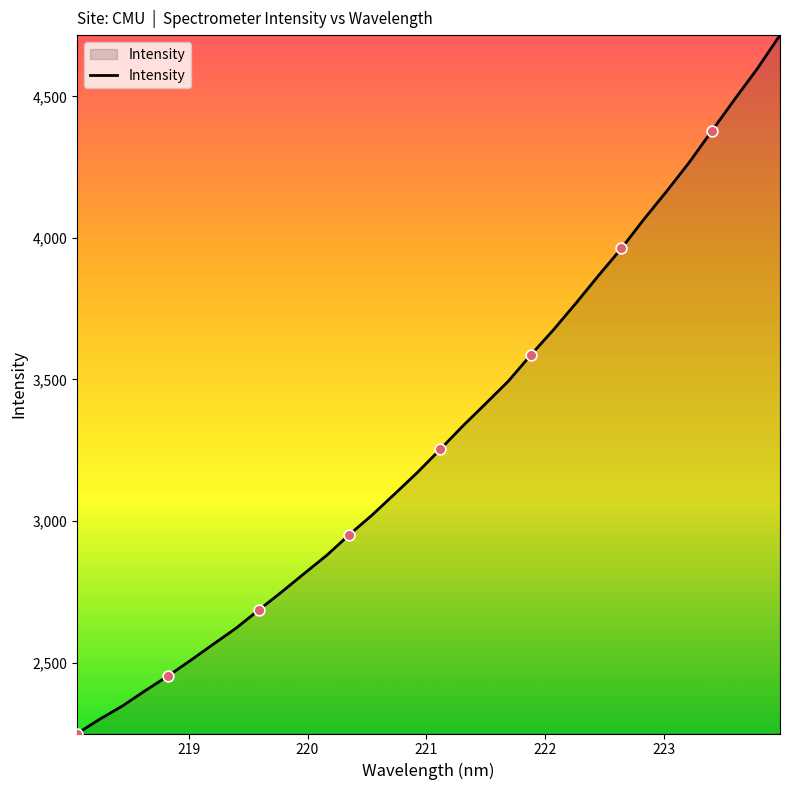

What is the maximum value shown in the chart?

4716.2